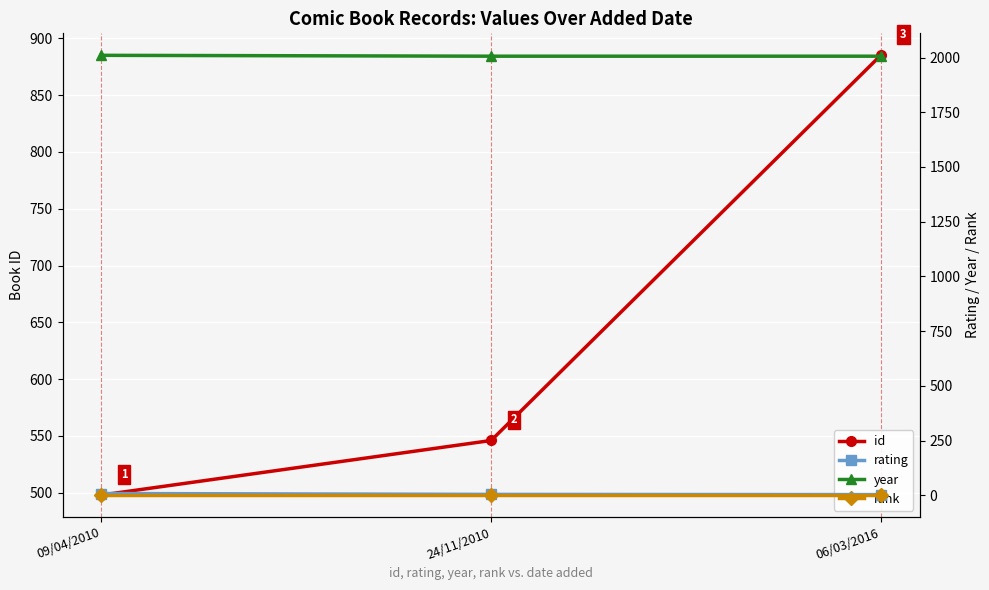

Reading left to right, what are all the values shown in this chart?

id: 09/04/2010=498	24/11/2010=546	06/03/2016=885
rating: 09/04/2010=8	24/11/2010=4	06/03/2016=3
year: 09/04/2010=2010	24/11/2010=2006	06/03/2016=2006
rank: 09/04/2010=1	24/11/2010=1	06/03/2016=1